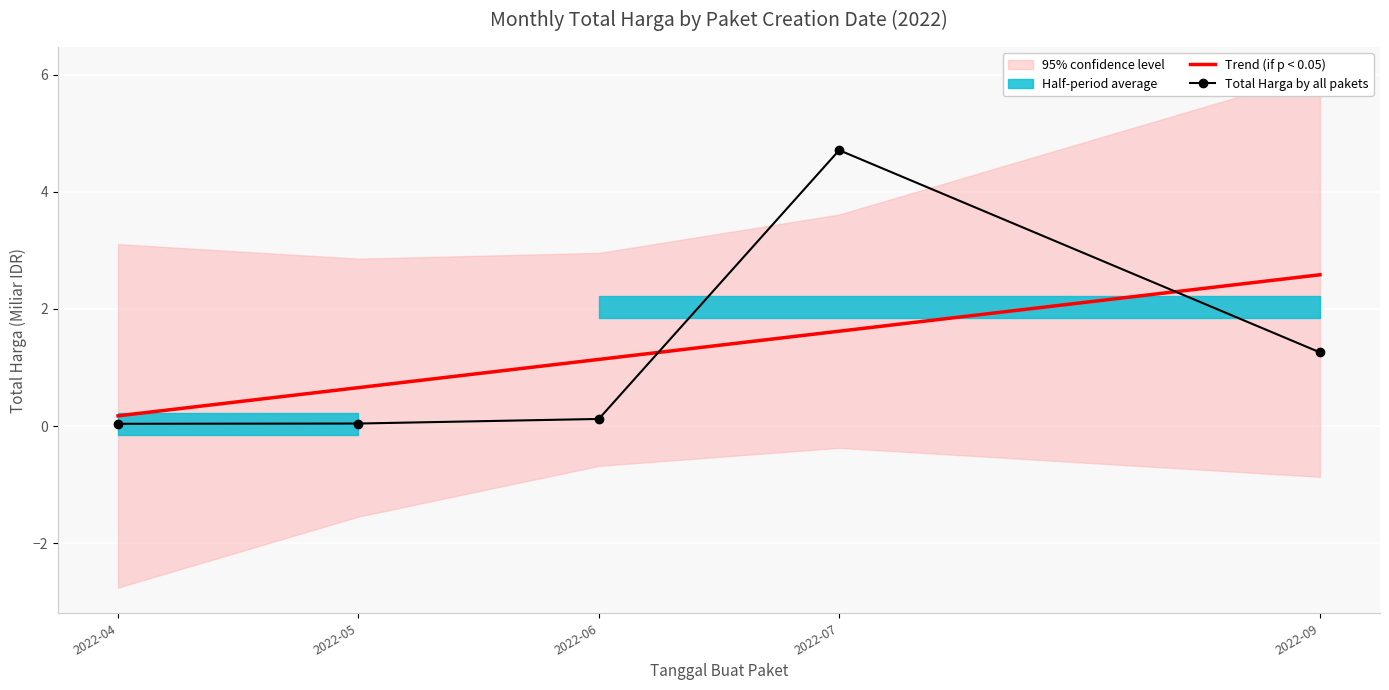

True or false: Trend (if p < 0.05) and Total Harga by all pakets cross at least once.

True